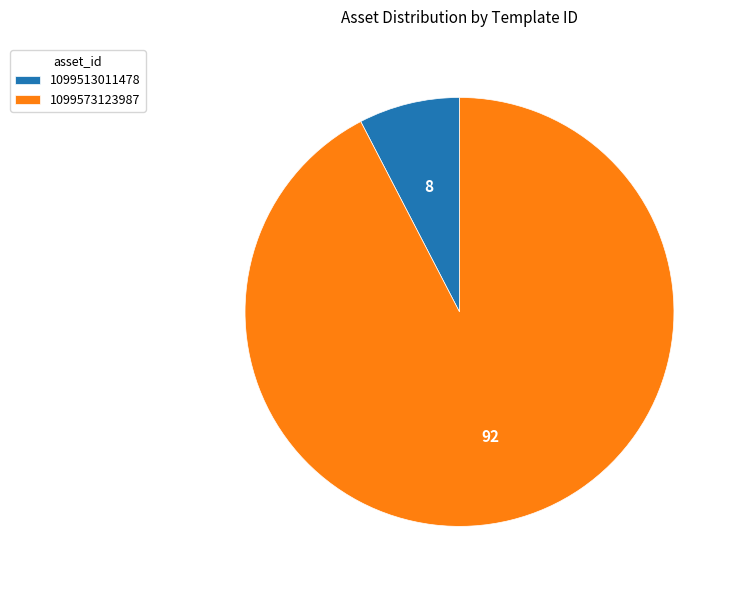

Which slice is the smallest?

1099513011478